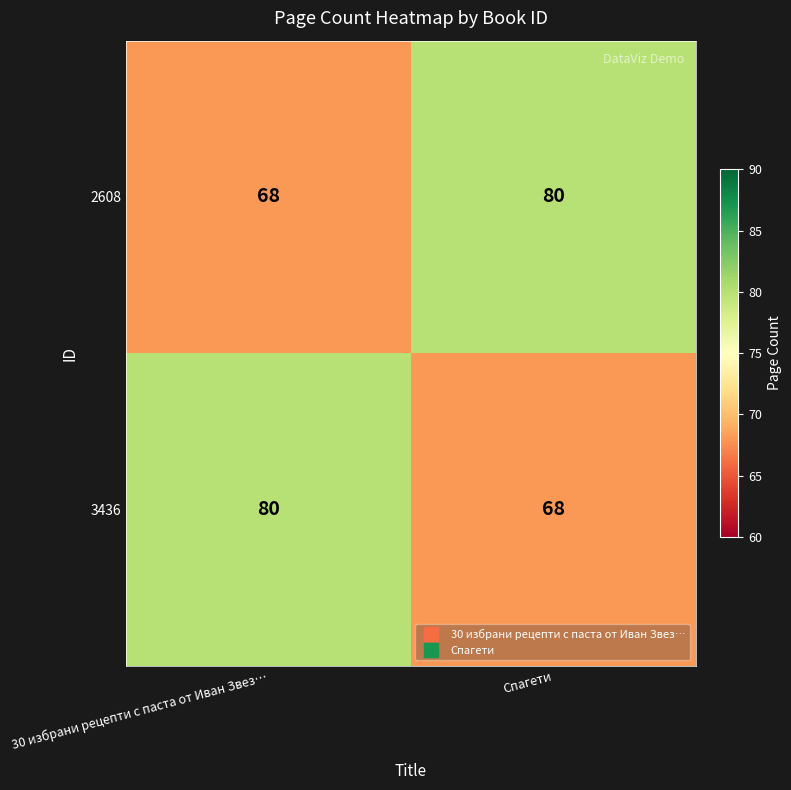

What is the total value across all series at Спагети?

148